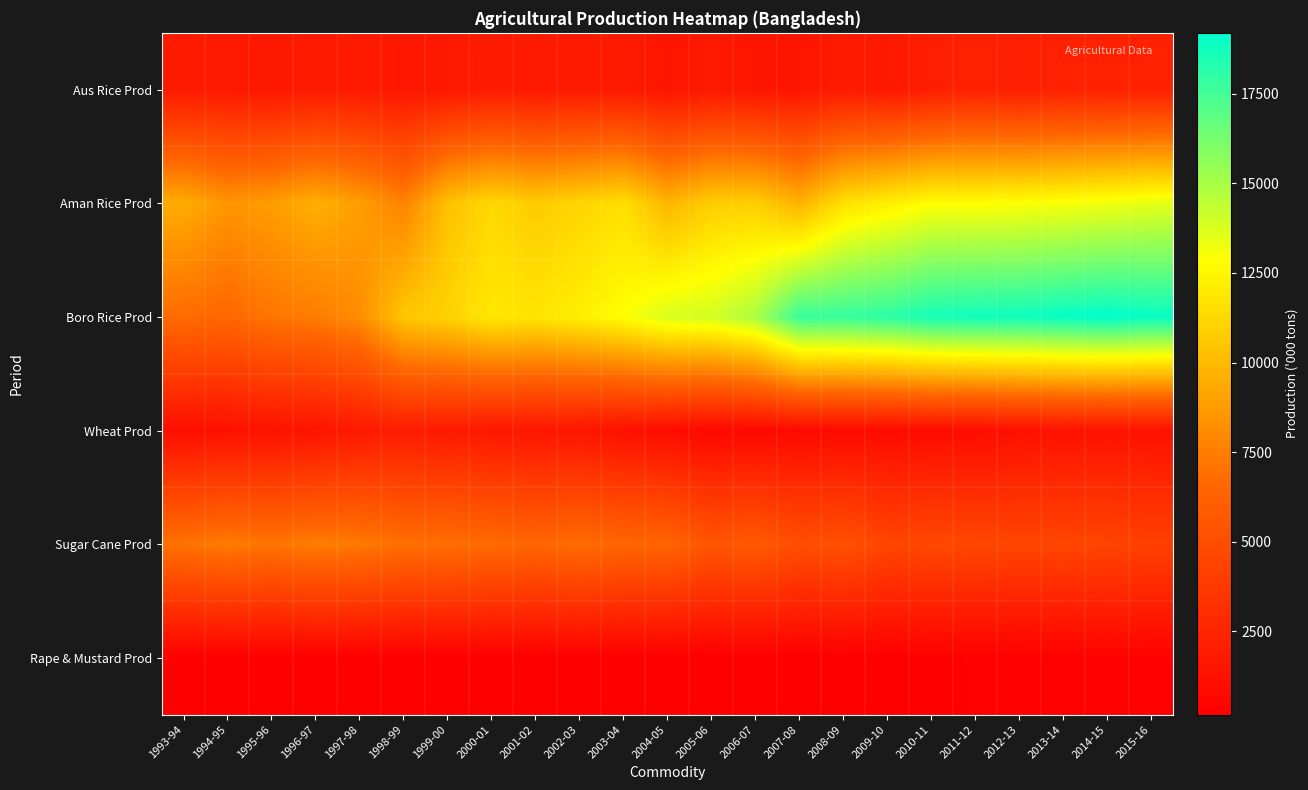

Reading left to right, extract all data points from this chart.

Aus Rice Prod: 1993-94=1850	1994-95=1791	1995-96=1676	1996-97=1871	1997-98=1875	1998-99=1617	1999-00=1734	2000-01=1916	2001-02=1808	2002-03=1850	2003-04=1832	2004-05=1500	2005-06=1754	2006-07=1512	2007-08=1507	2008-09=1895	2009-10=1709	2010-11=2133	2011-12=2332	2012-13=2158	2013-14=2326	2014-15=2328	2015-16=2289
Aman Rice Prod: 1993-94=9419	1994-95=8509	1995-96=8790	1996-97=9552	1997-98=8850	1998-99=7736	1999-00=10305	2000-01=11249	2001-02=10726	2002-03=11115	2003-04=11521	2004-05=9820	2005-06=10810	2006-07=10841	2007-08=9662	2008-09=11613	2009-10=12207	2010-11=12792	2011-12=12798	2012-13=12897	2013-14=13023	2014-15=13190	2015-16=13483
Boro Rice Prod: 1993-94=6772	1994-95=6538	1995-96=7221	1996-97=7460	1997-98=8137	1998-99=10552	1999-00=11027	2000-01=11921	2001-02=11766	2002-03=12222	2003-04=12837	2004-05=13837	2005-06=13975	2006-07=14965	2007-08=17762	2008-09=17809	2009-10=18059	2010-11=18617	2011-12=18759	2012-13=18778	2013-14=19007	2014-15=19192	2015-16=18938
Wheat Prod: 1993-94=1131	1994-95=1245	1995-96=1369	1996-97=1454	1997-98=1803	1998-99=1988	1999-00=1840	2000-01=1673	2001-02=1606	2002-03=1507	2003-04=1253	2004-05=976	2005-06=735	2006-07=737	2007-08=844	2008-09=849	2009-10=901	2010-11=972	2011-12=995	2012-13=1255	2013-14=1303	2014-15=1348	2015-16=1348
Sugar Cane Prod: 1993-94=7111	1994-95=7446	1995-96=7165	1996-97=7520	1997-98=7379	1998-99=6951	1999-00=6910	2000-01=6742	2001-02=6502	2002-03=6838	2003-04=6484	2004-05=6423	2005-06=5511	2006-07=5770	2007-08=4984	2008-09=5232	2009-10=4491	2010-11=4671	2011-12=4603	2012-13=4469	2013-14=4508	2014-15=4434	2015-16=4207
Rape & Mustard Prod: 1993-94=239	1994-95=245	1995-96=246	1996-97=249	1997-98=254	1998-99=253	1999-00=249	2000-01=238	2001-02=233	2002-03=218	2003-04=211	2004-05=191	2005-06=183	2006-07=189	2007-08=228	2008-09=228	2009-10=222	2010-11=246	2011-12=262	2012-13=294	2013-14=296	2014-15=359	2015-16=362